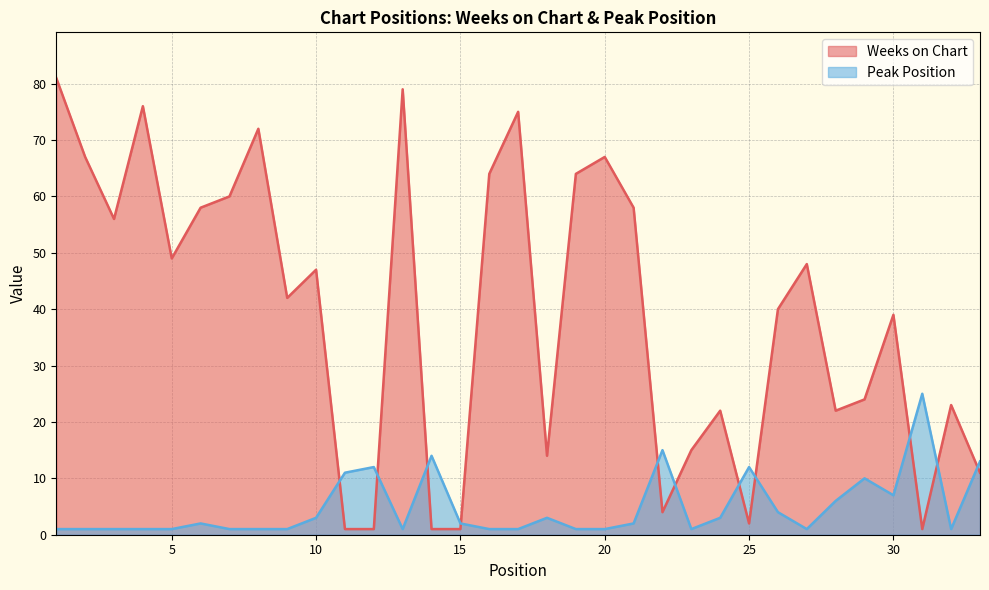

What is the approximate value of Weeks on Chart at 32, to the nearest 10?

20